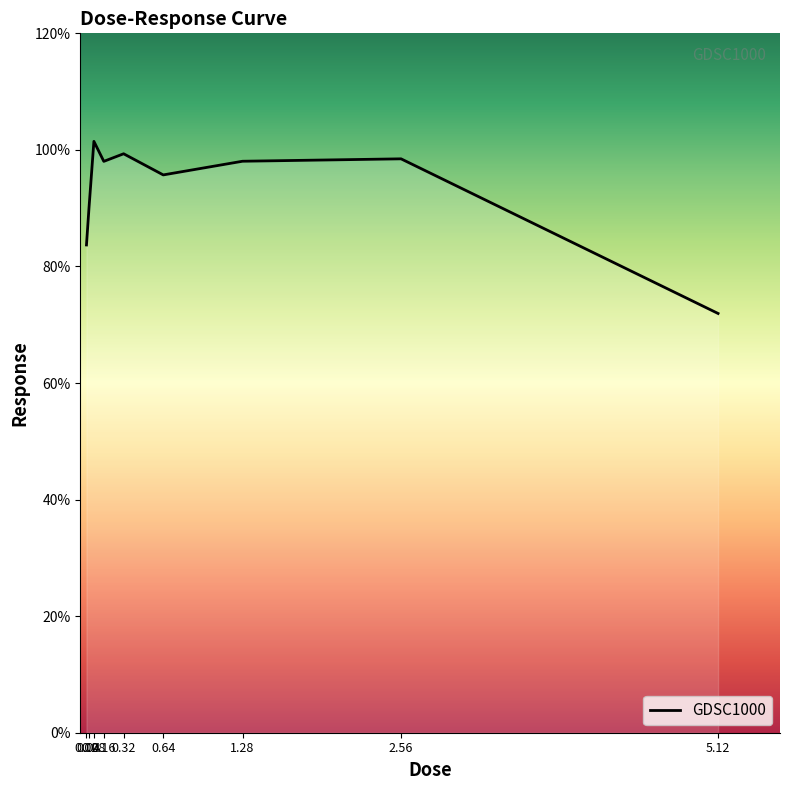

Where does the data first go above 98?

0.08